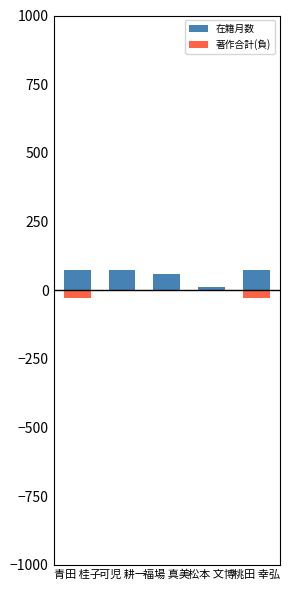

The 著作合計(負) series shows 9 at 松本 文博. True or false?

False